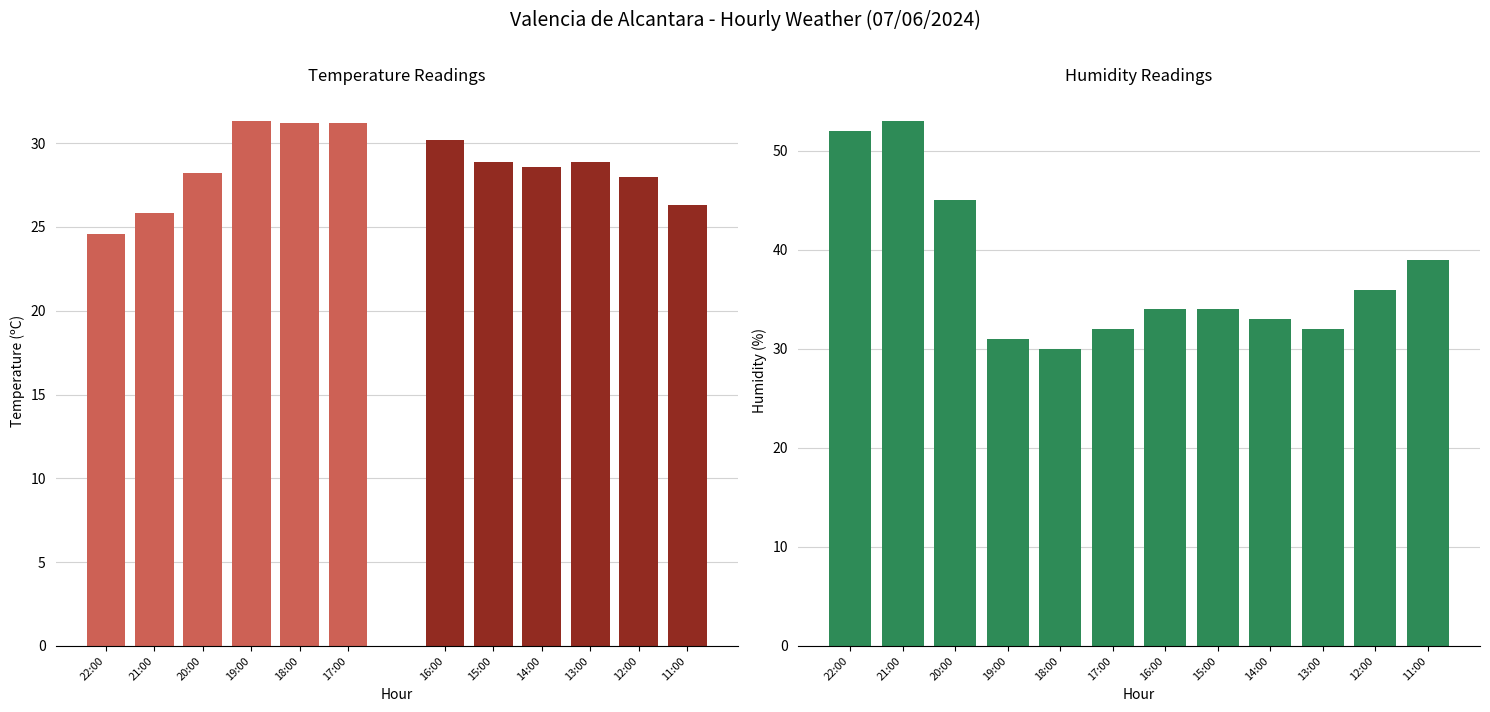

What value does the data have at 11:00, to the nearest 5?

40